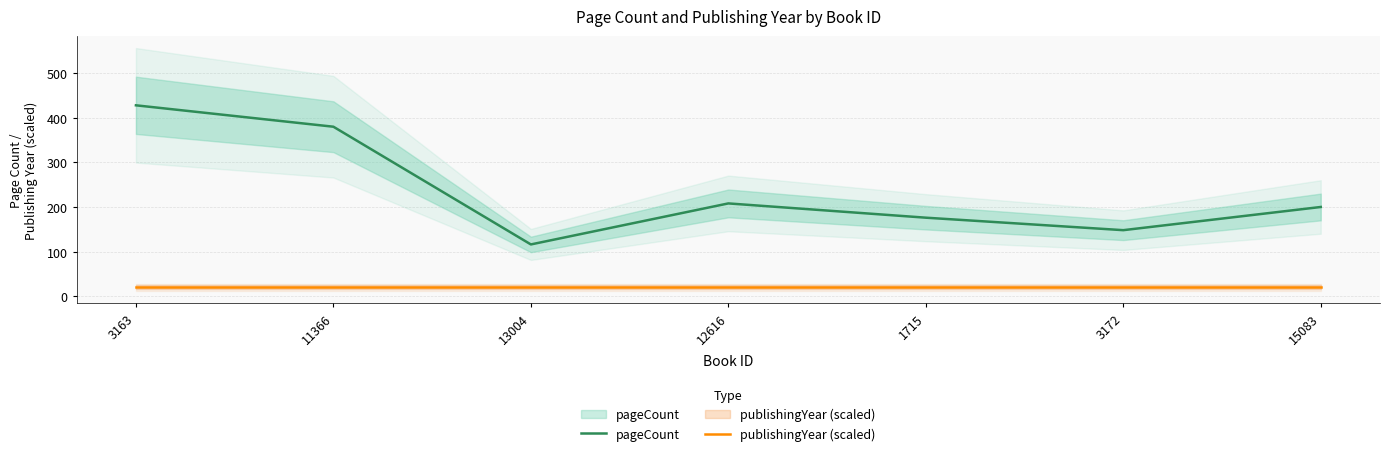

Is this an area chart (filled region under the line)?

No